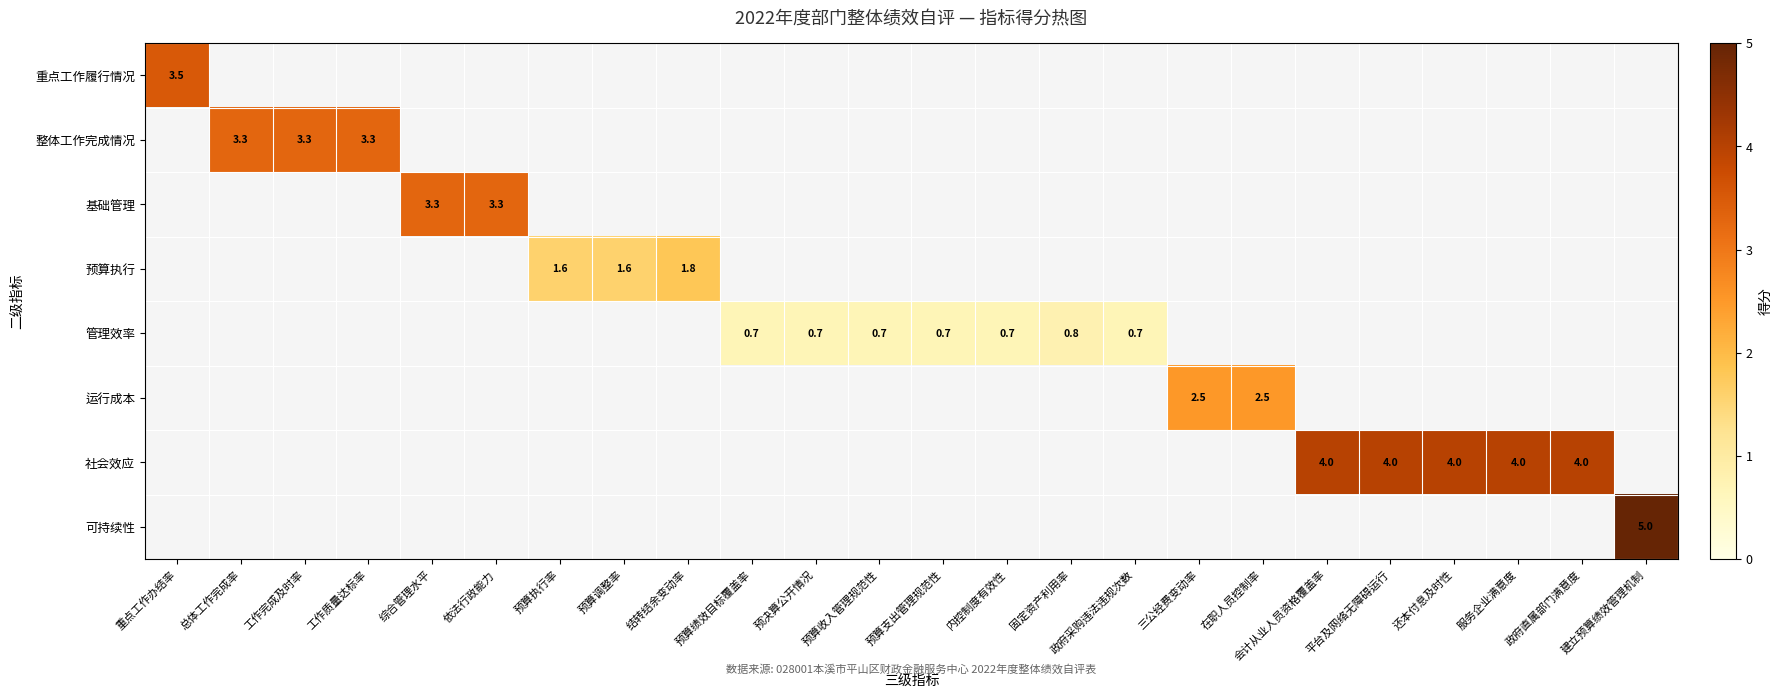

Between 预决算公开情况 and 预算绩效目标覆盖率, which is larger?

预算绩效目标覆盖率